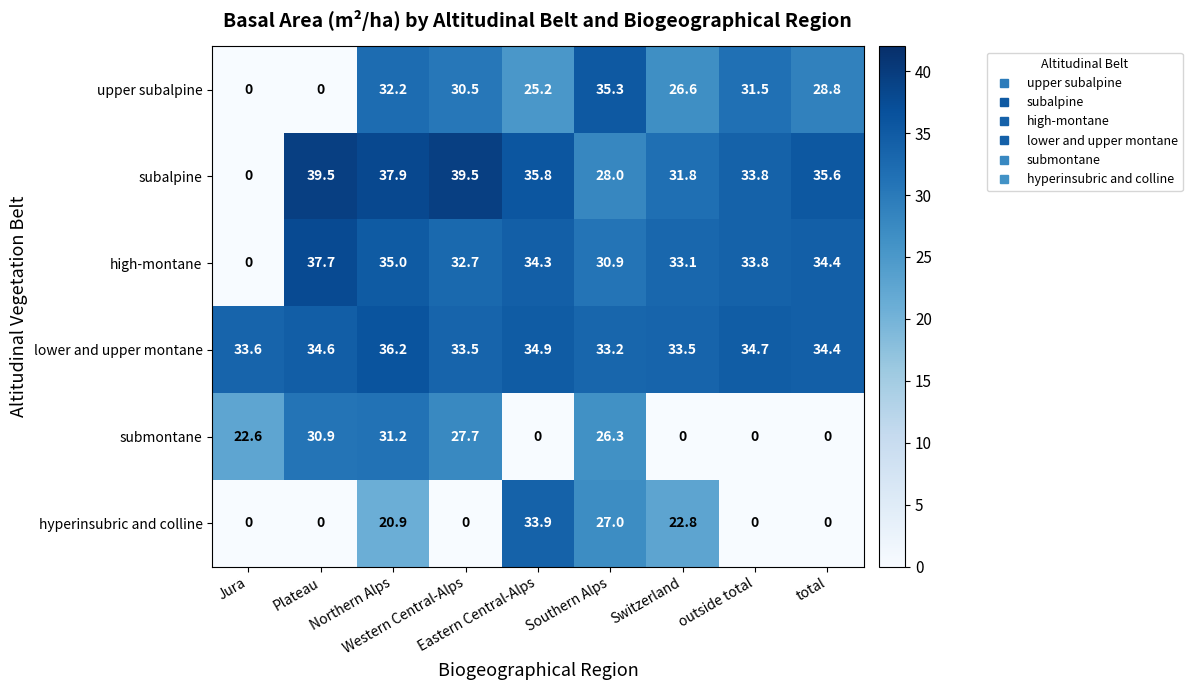

At which category is the sum across all series the highest?

Northern Alps